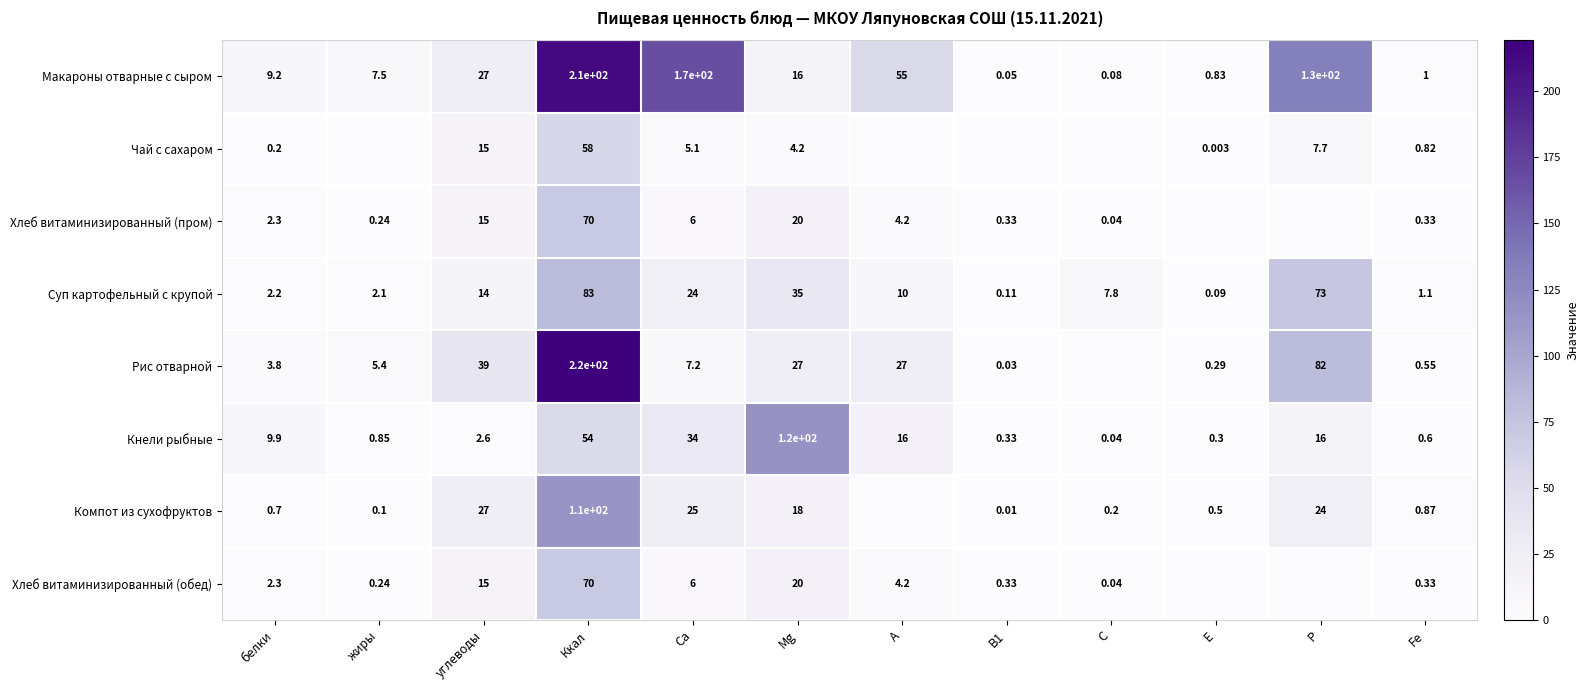

Is it true that Суп картофельный с крупой equals 35.0 at Mg?

True